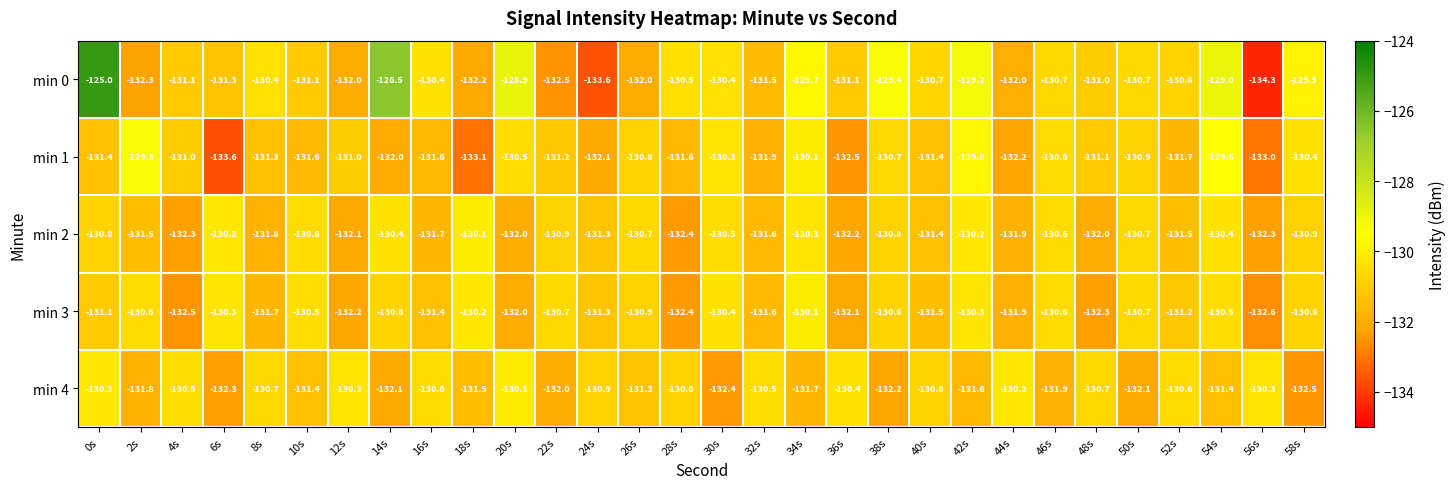

What is the total value across all series at 4s?

-657.4